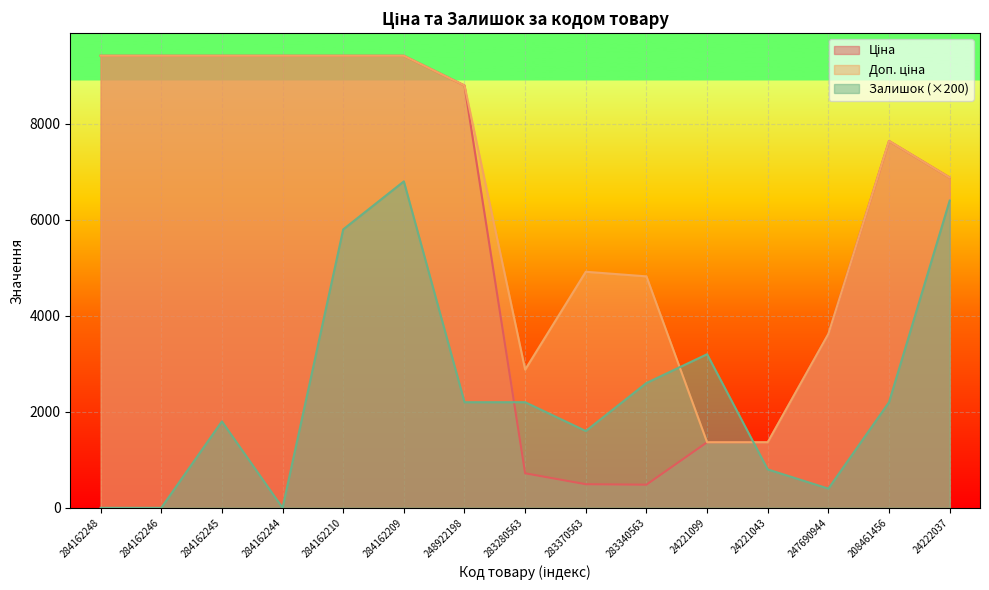

What is the label of the 4th point from the right?

24221043